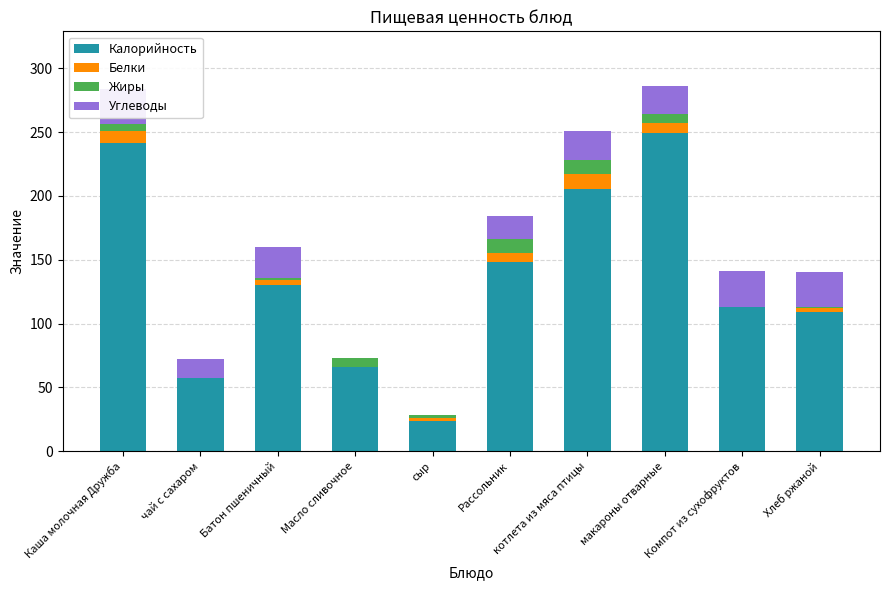

What is the label of the 6th bar from the left?

Рассольник